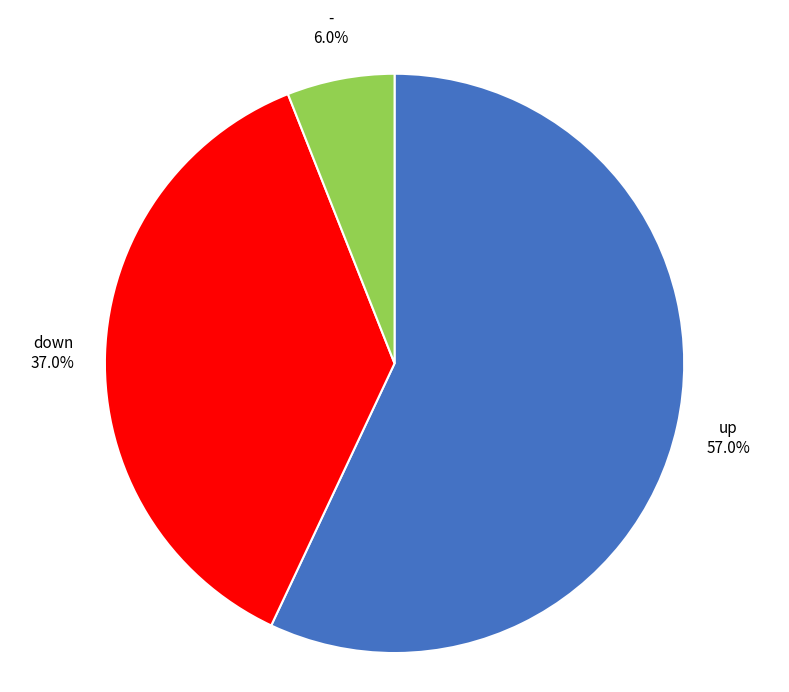

Is there a majority slice in this chart?

Yes